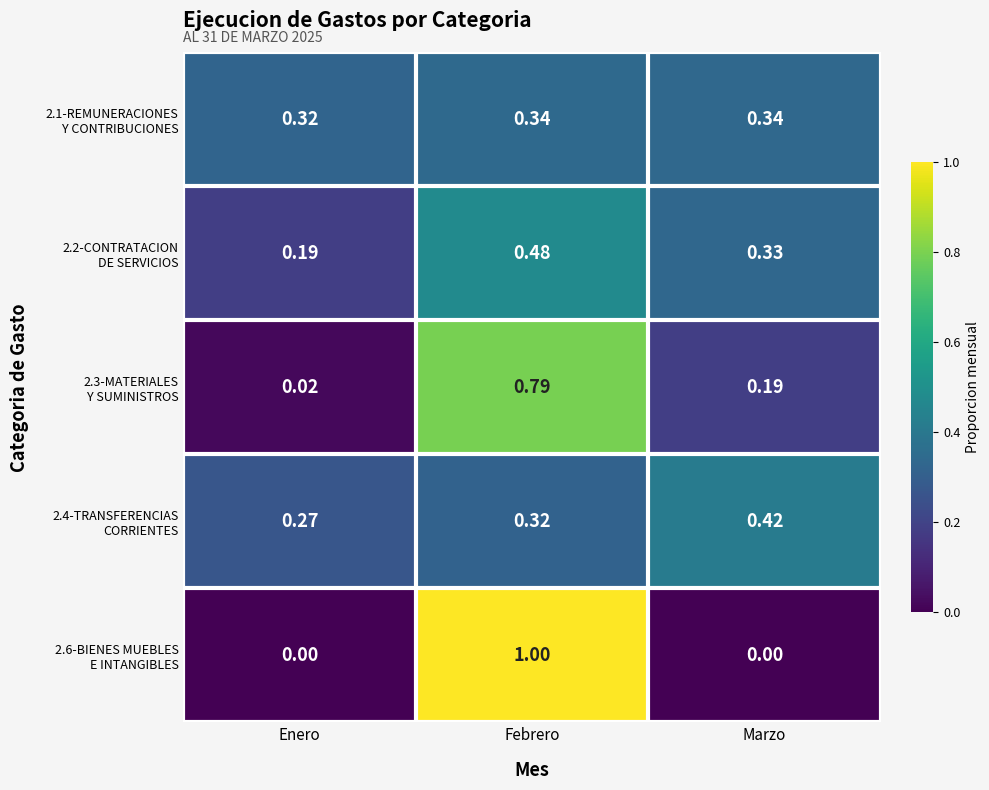

At which category is the sum across all series the highest?

Febrero